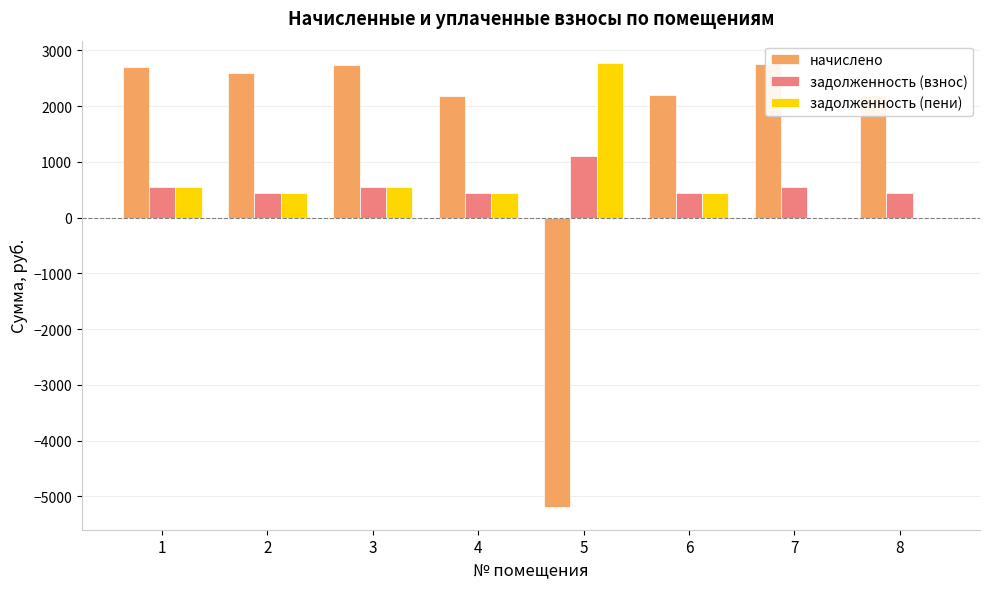

How many groups of bars are there?

8